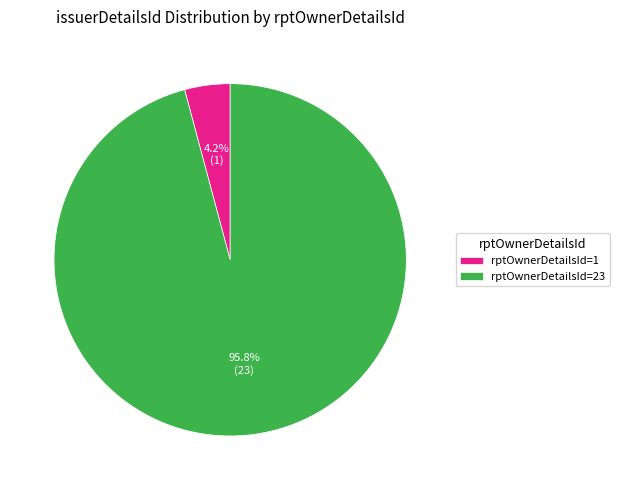

How many segments does this pie chart have?

2